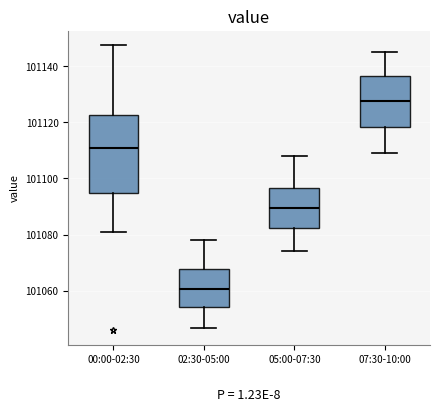

Where is the upper edge of the box for 07:30-10:00 on the y-axis? The values are not printed on the chart, so give them approximately, as read against the axis.

101136